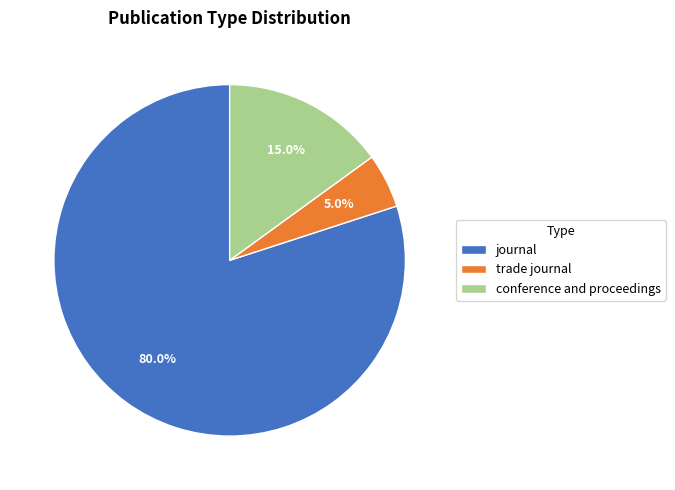

Which slice represents more than half of the pie?

journal